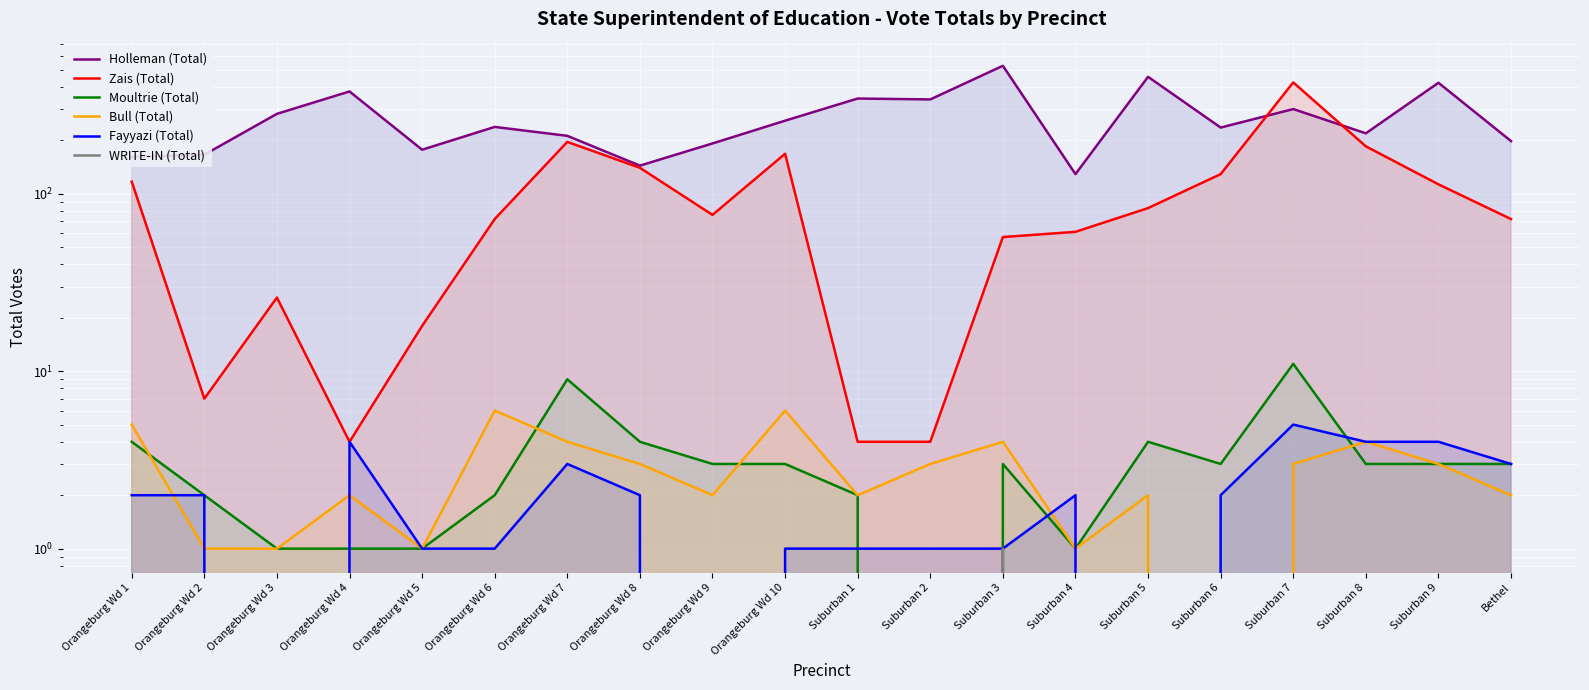

How many values in WRITE-IN (Total) are above zero?

1